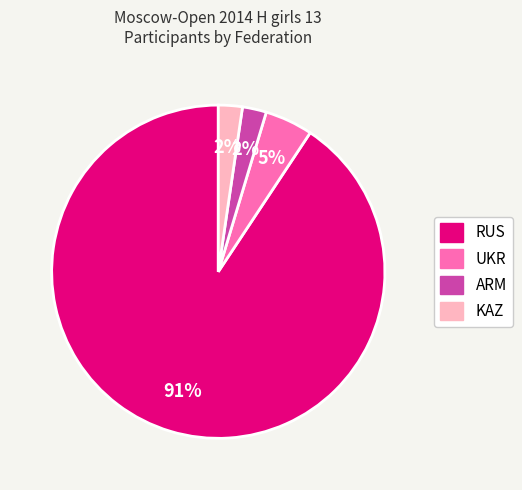

True or false: UKR accounts for 5% of the total.

True